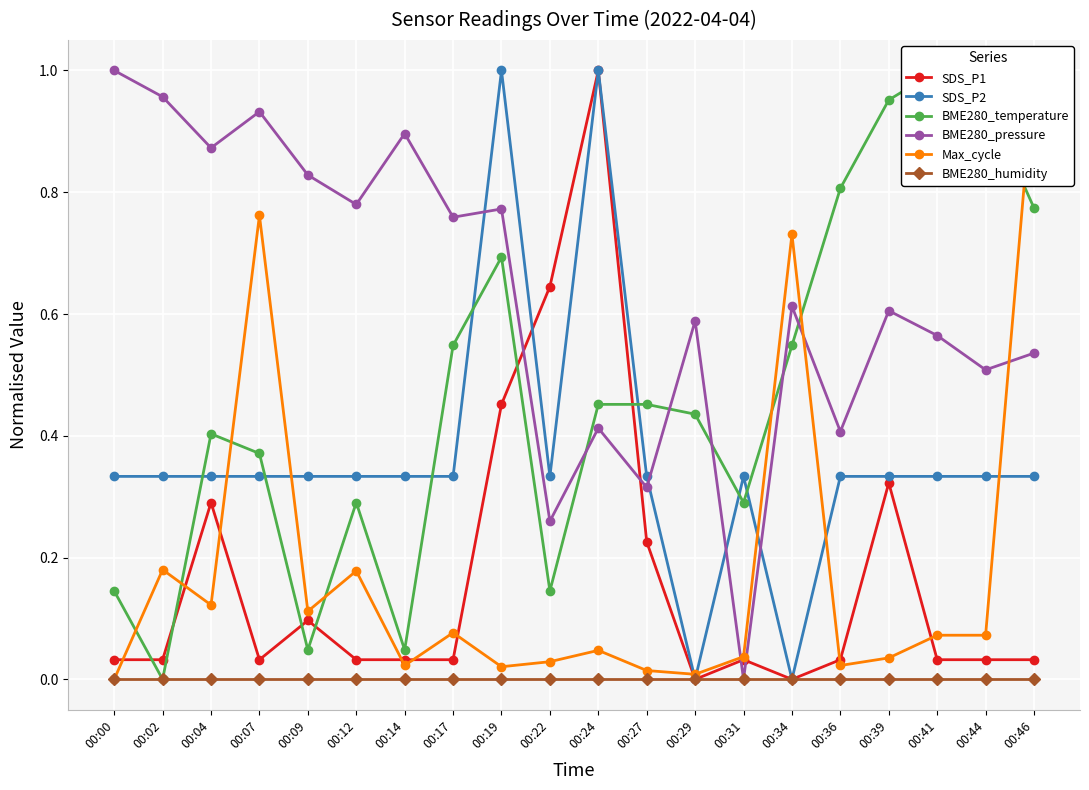

Is it true that BME280_temperature equals 0.3 at 00:04?

False